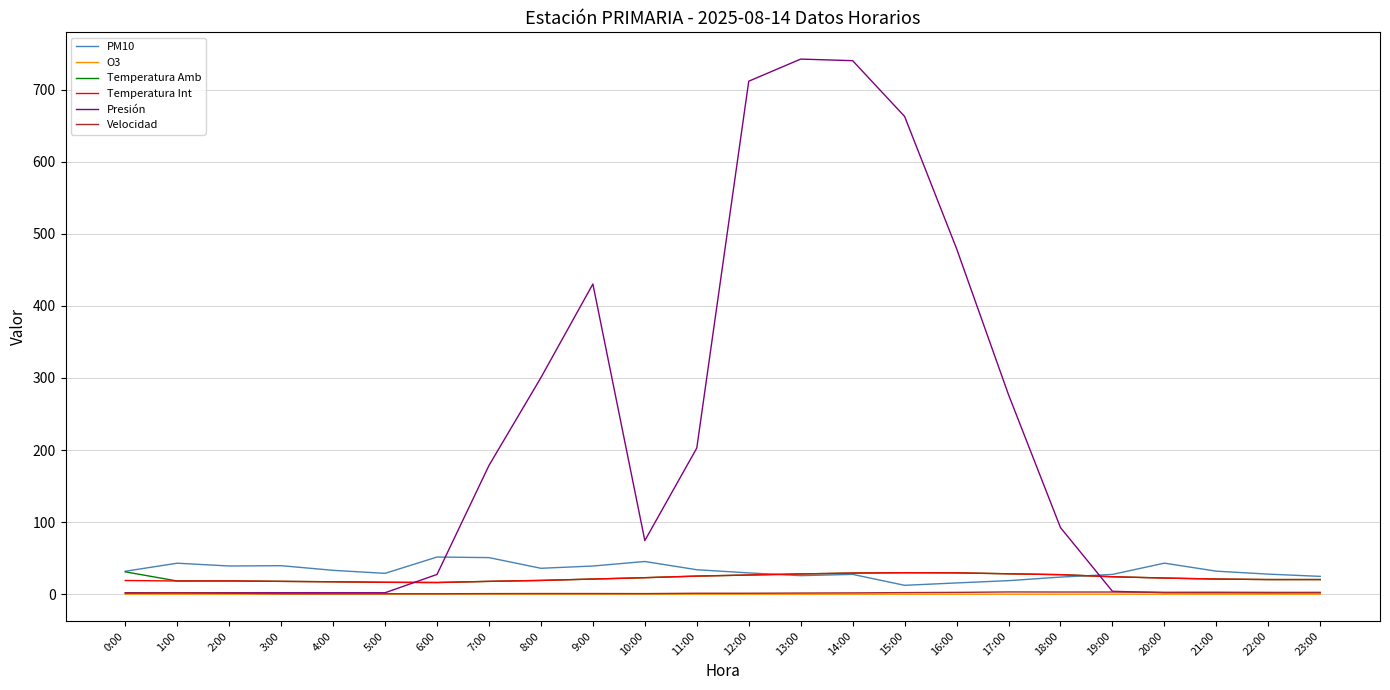

True or false: O3 and Temperatura Amb cross at least once.

False